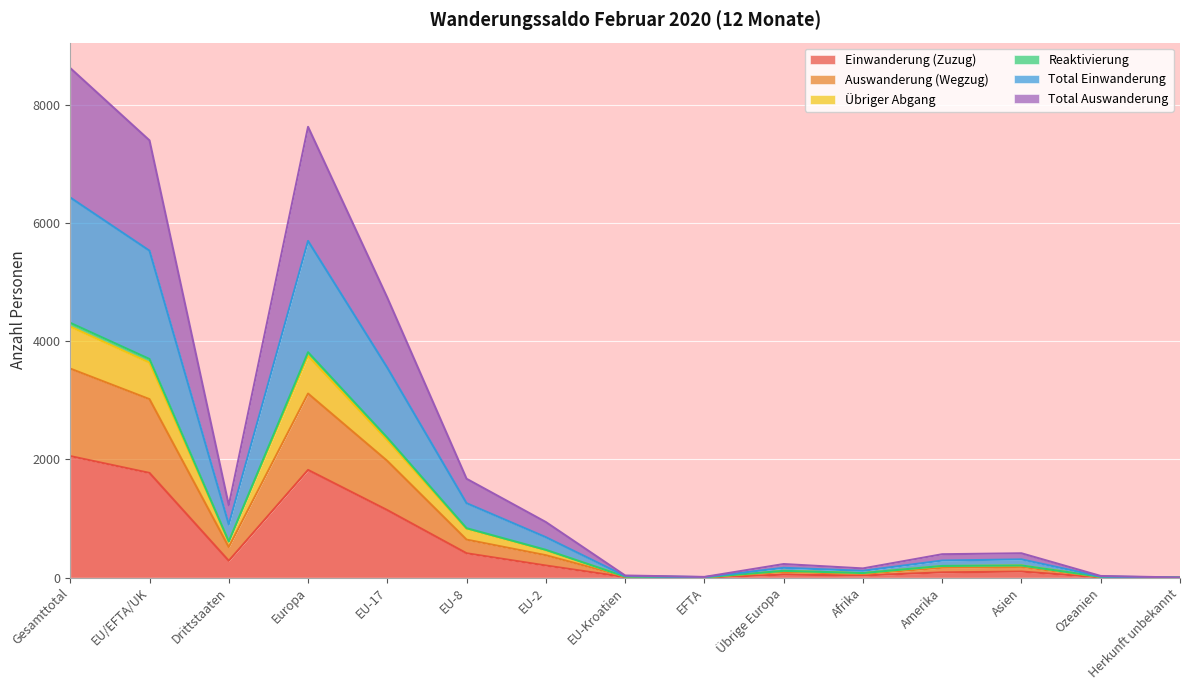

Between Gesamttotal and Europa, which series saw the biggest shift?

Total Auswanderung